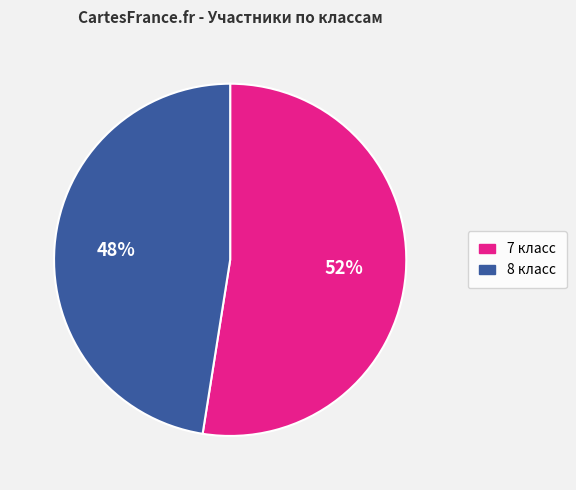

What is the ratio of the value at 7 класс to the value at 8 класс?

1.1